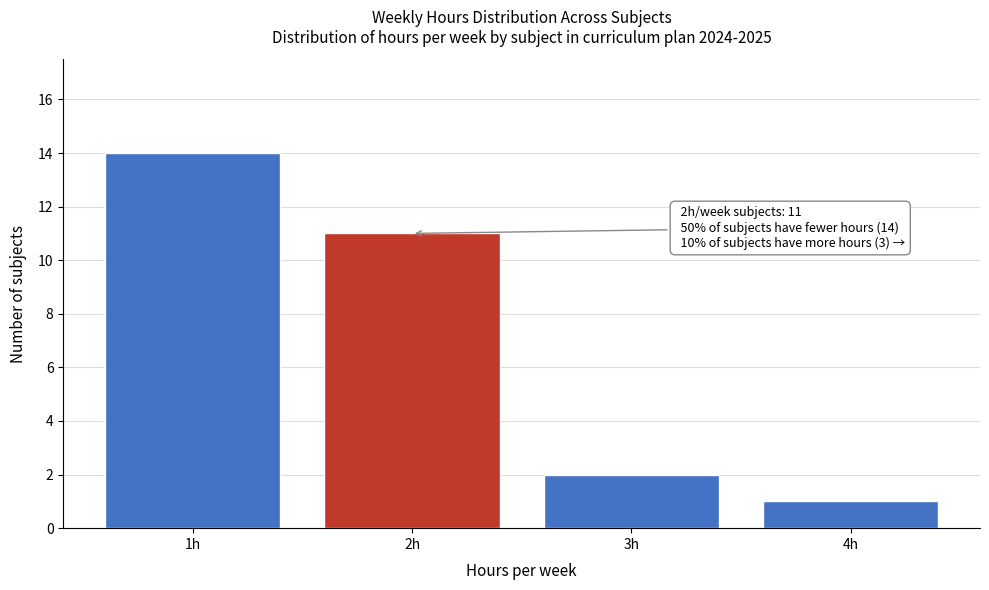

Over which range of the x-axis is the bar tallest?

0.5 to 1.5